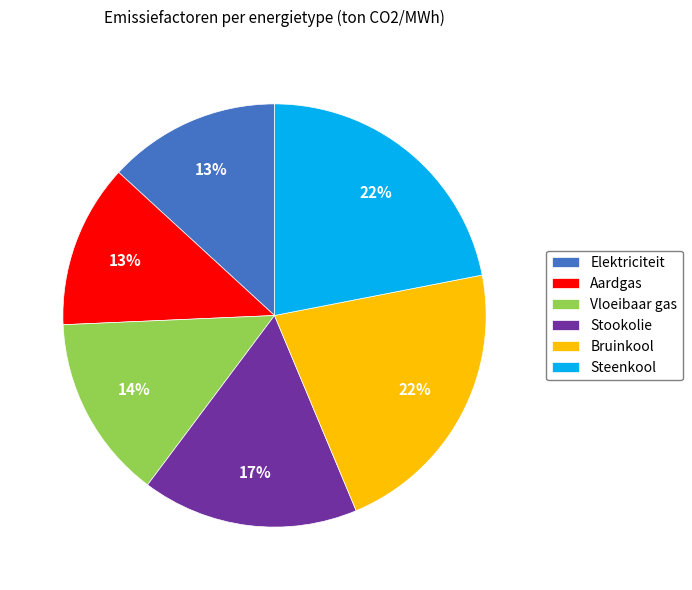

Combined, do Vloeibaar gas and Stookolie account for over 50%?

No